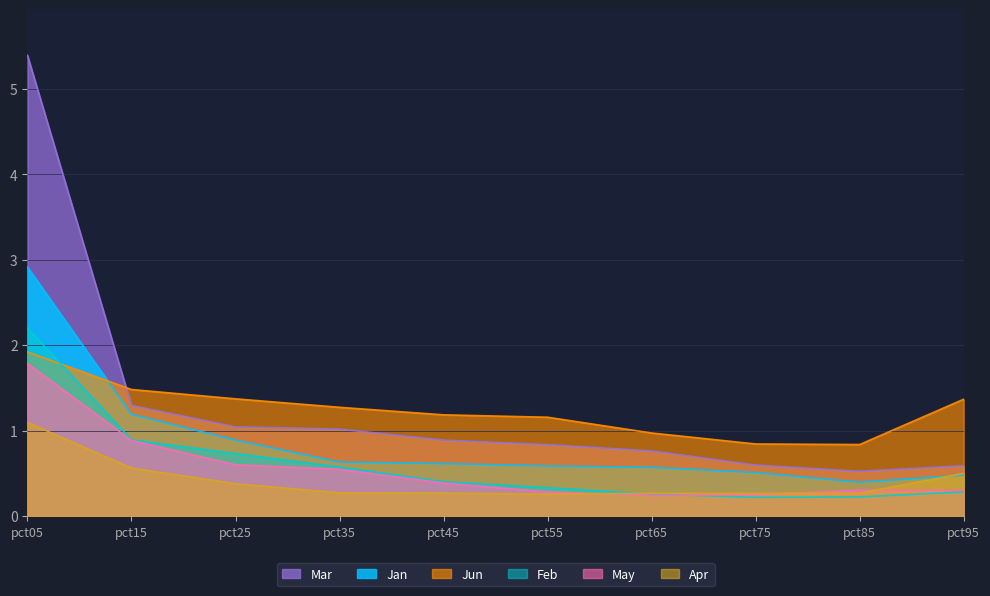

What is the sum of all Jun values?

12.4